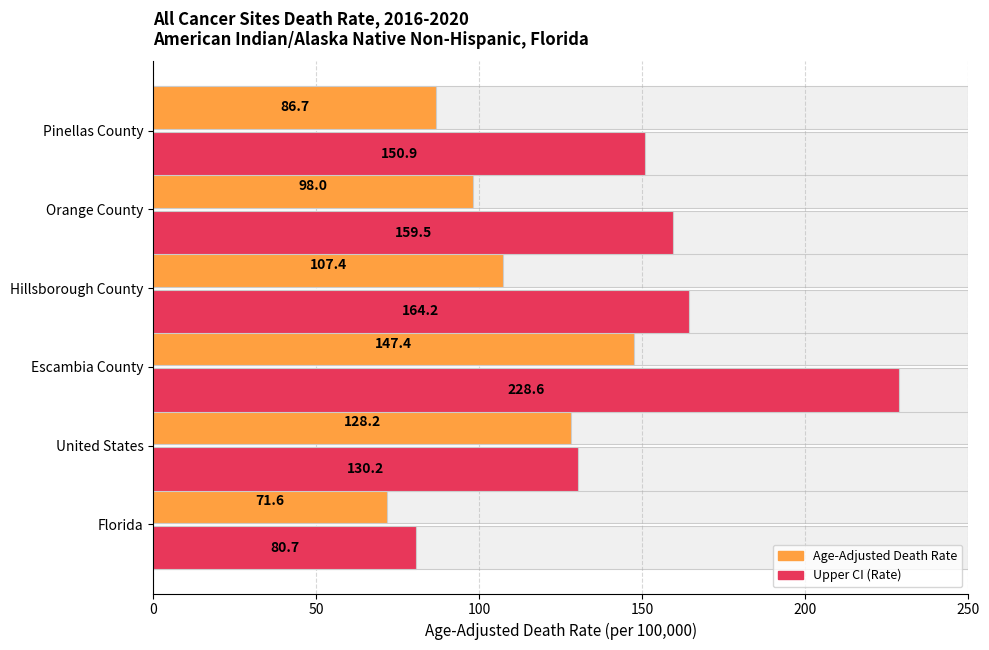

How many values in the Age-Adjusted Death Rate series are below 107?

3